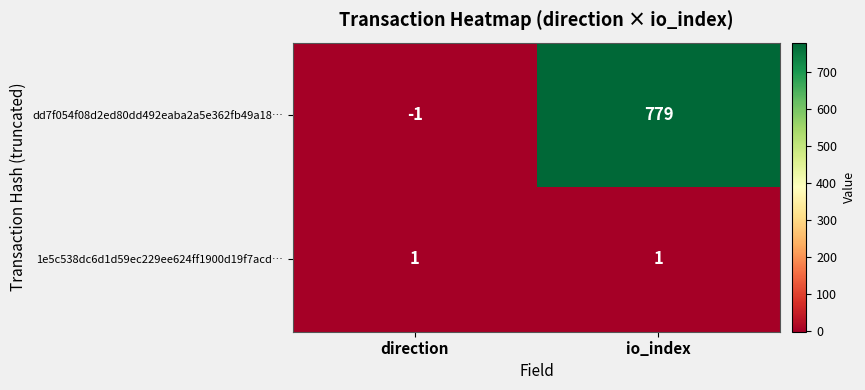

Between direction and io_index, which series saw the biggest shift?

dd7f054f08d2ed80dd492eaba2a5e362fb49a18…